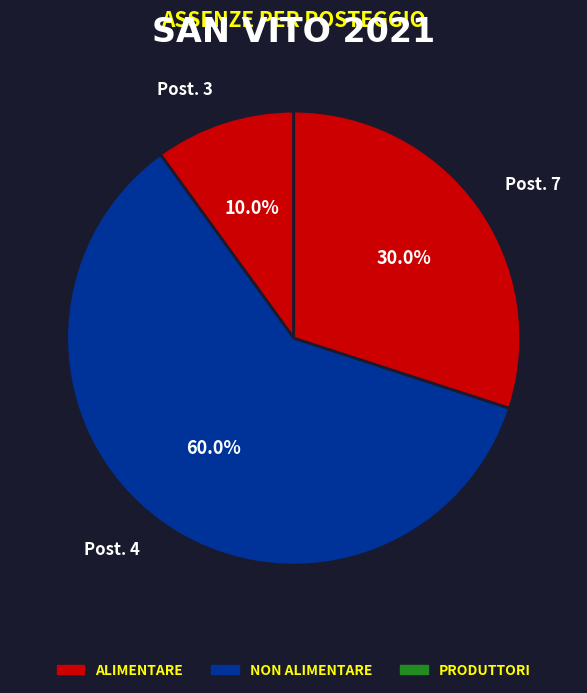

How many segments does this pie chart have?

3